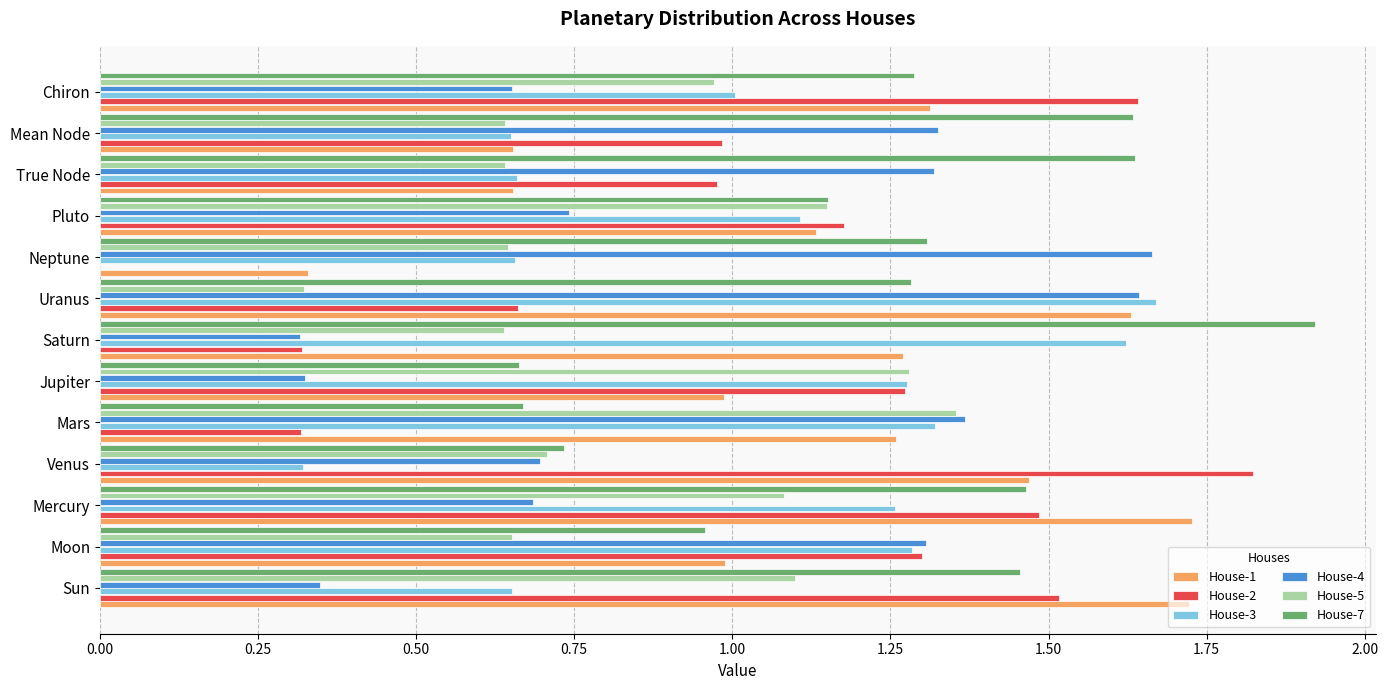

Count the House-4 values in the range 0 to 1.

7